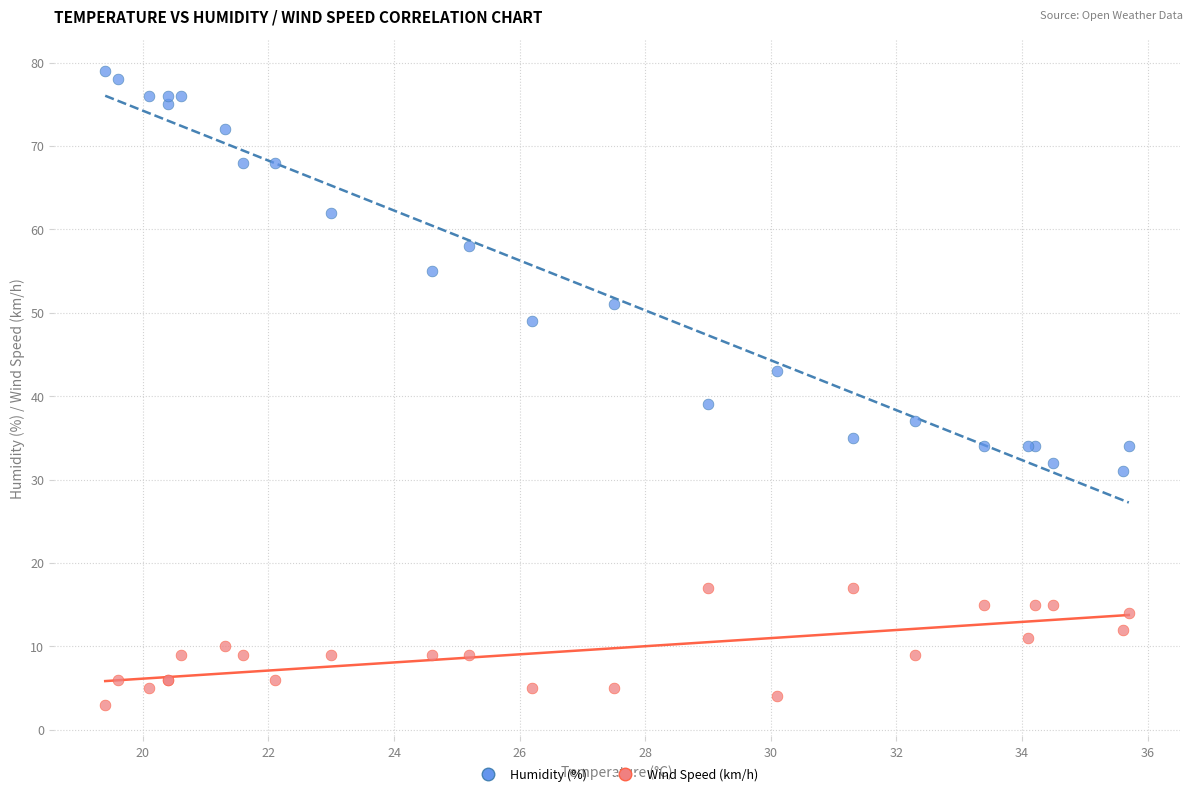

Which series reaches the maximum Y coordinate?

Humidity (%)